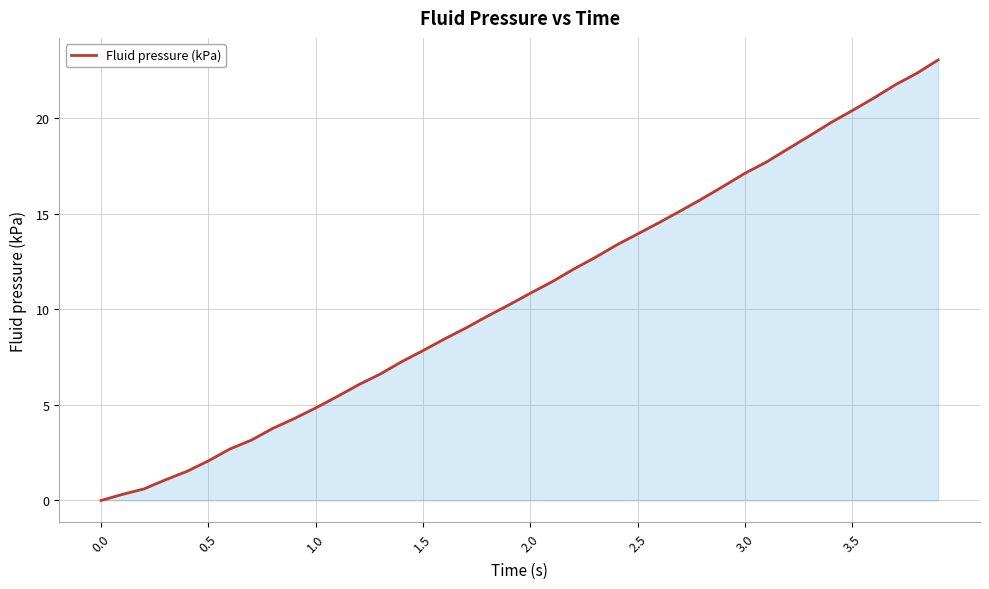

What is the greatest value displayed?

23.1